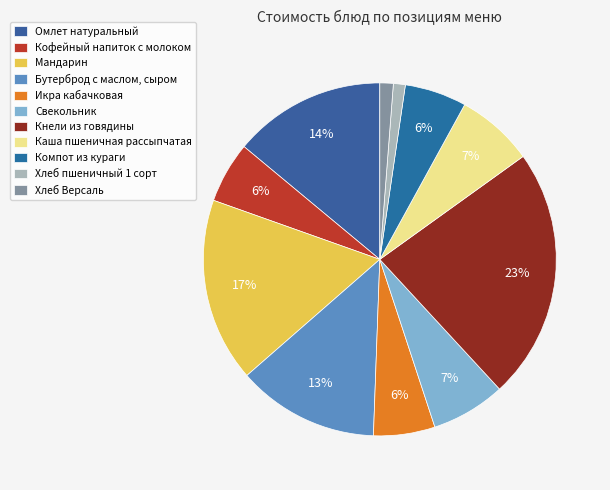

What is the change in value from Икра кабачковая to Хлеб пшеничный 1 сорт?

-6.0